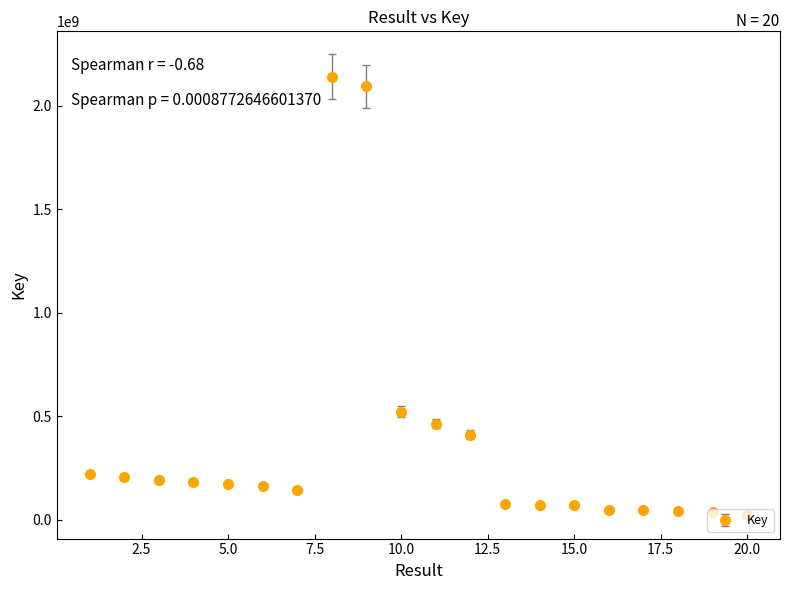

What is the maximum value shown in the chart?

2141337866